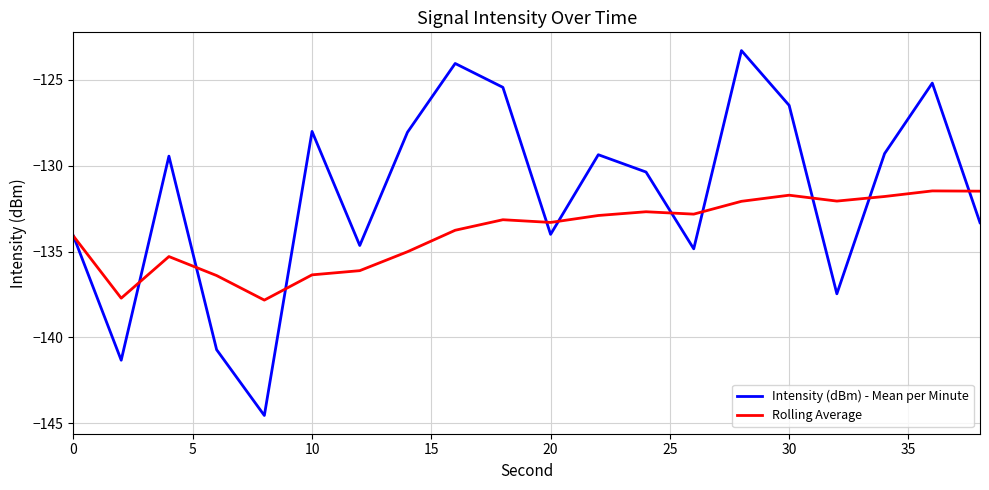

Which series has the largest range (max minus min)?

Intensity (dBm) - Mean per Minute